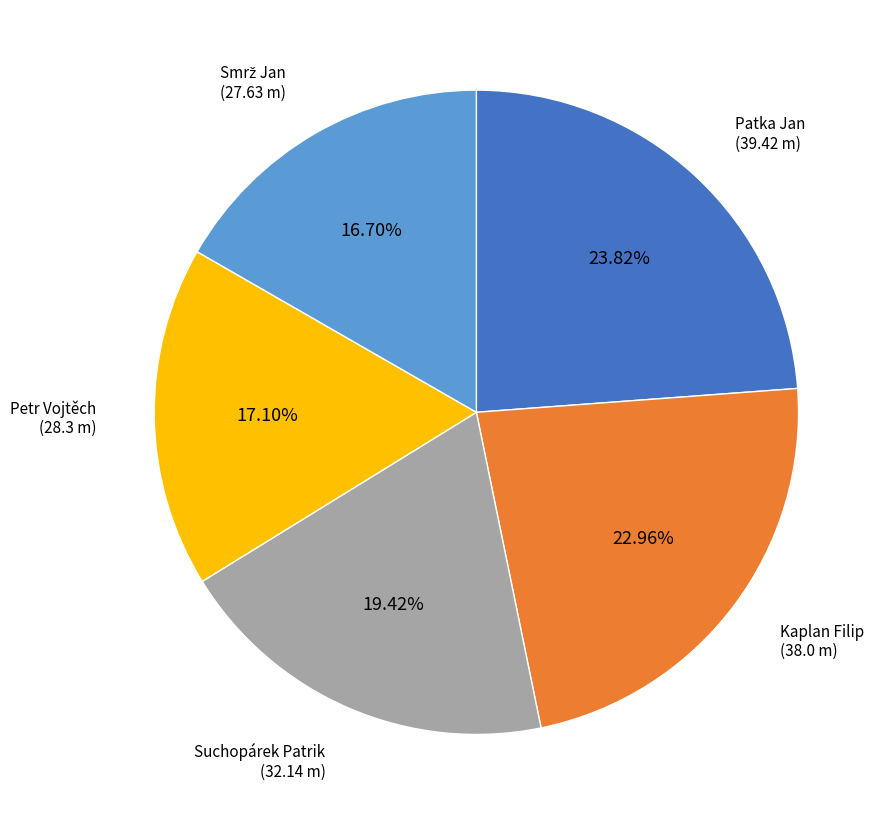

To the nearest percent, what is the average slice percentage?

20%